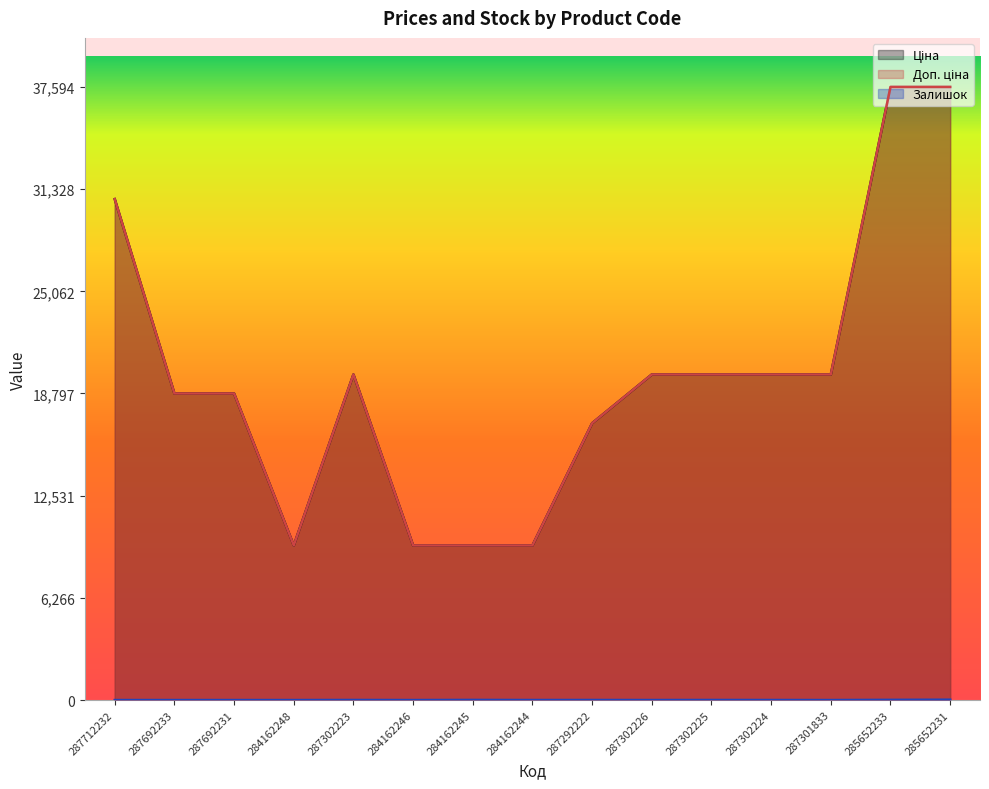

Rank the categories by Залишок value from highest to lowest.

285652231, 285652233, 284162245, 287302223, 287302225, 287292222, 287302224, 284162244, 287302226, 287712232, 287692233, 287692231, 284162248, 284162246, 287301833